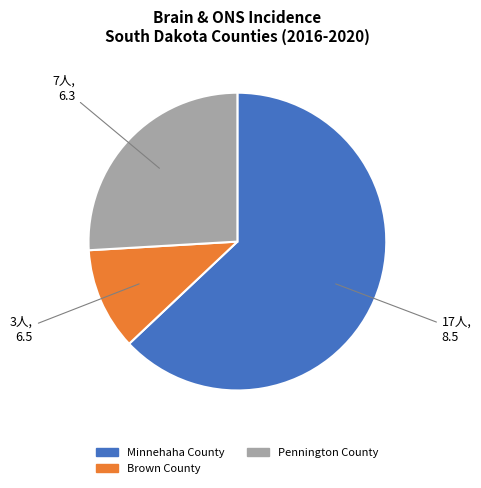

The Minnehaha County slice represents 63% of the pie. True or false?

True